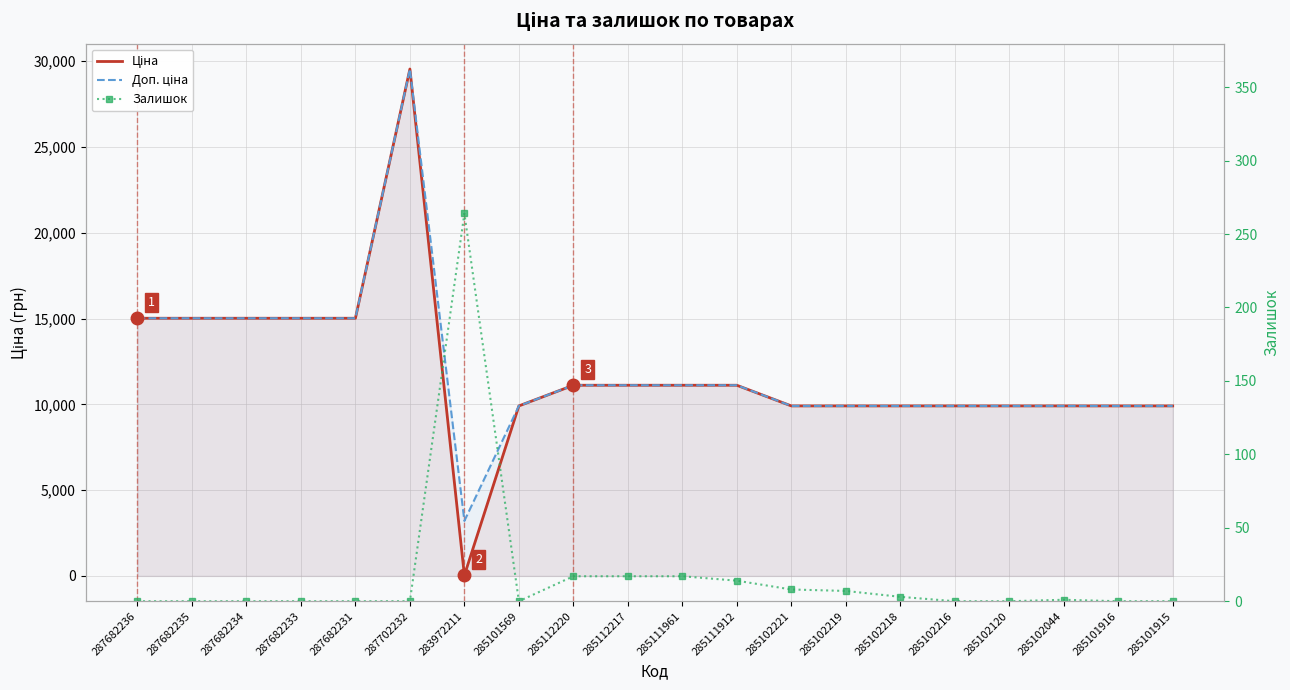

Which series has the largest range (max minus min)?

Ціна